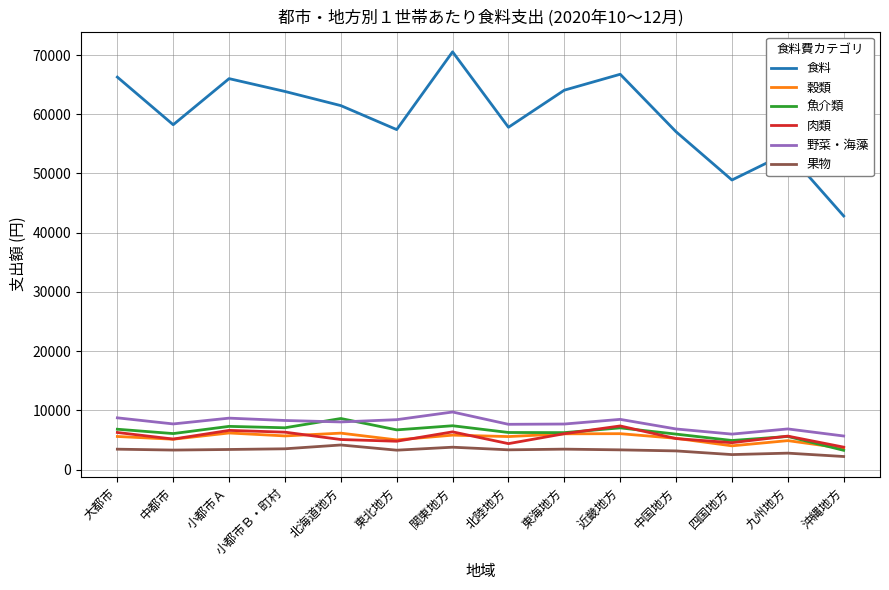

At which label does 野菜・海藻 first exceed 8033?

大都市